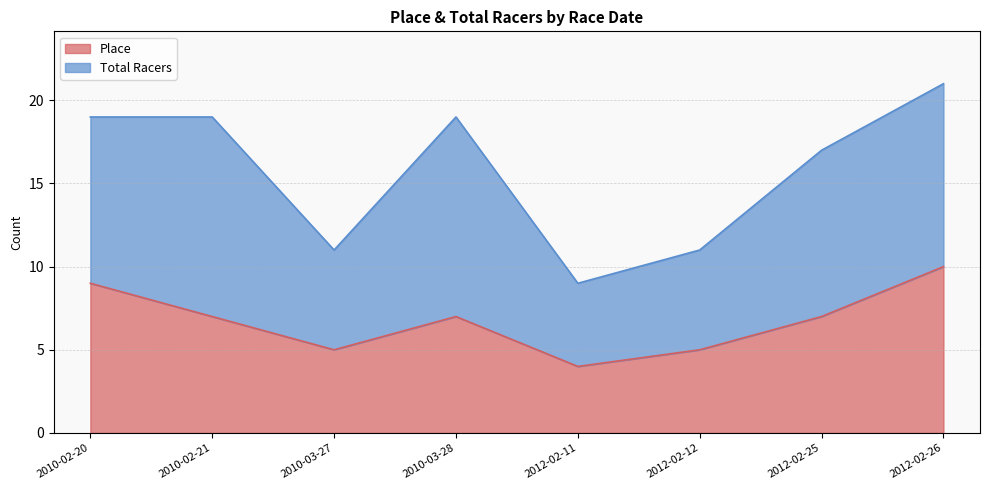

How many lines are shown in the chart?

2